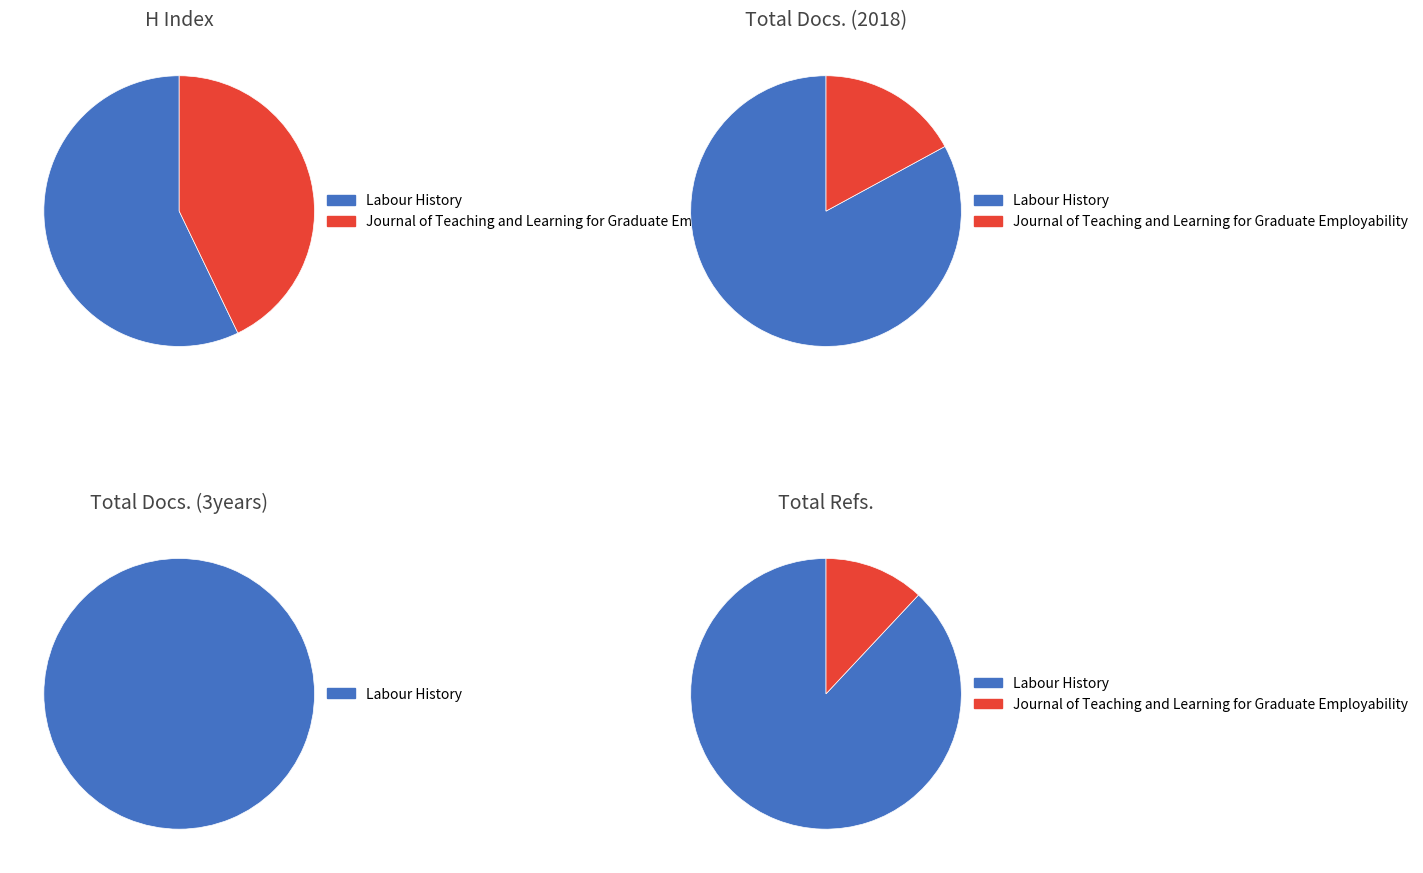

What is the spread (max minus min) of values at Labour History?

2087